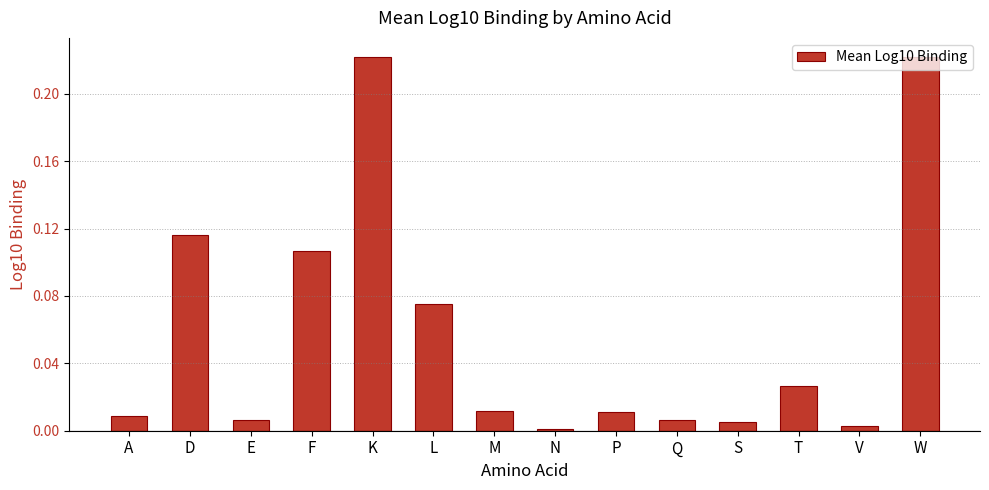

True or false: the data shows 0.0 at F.

False